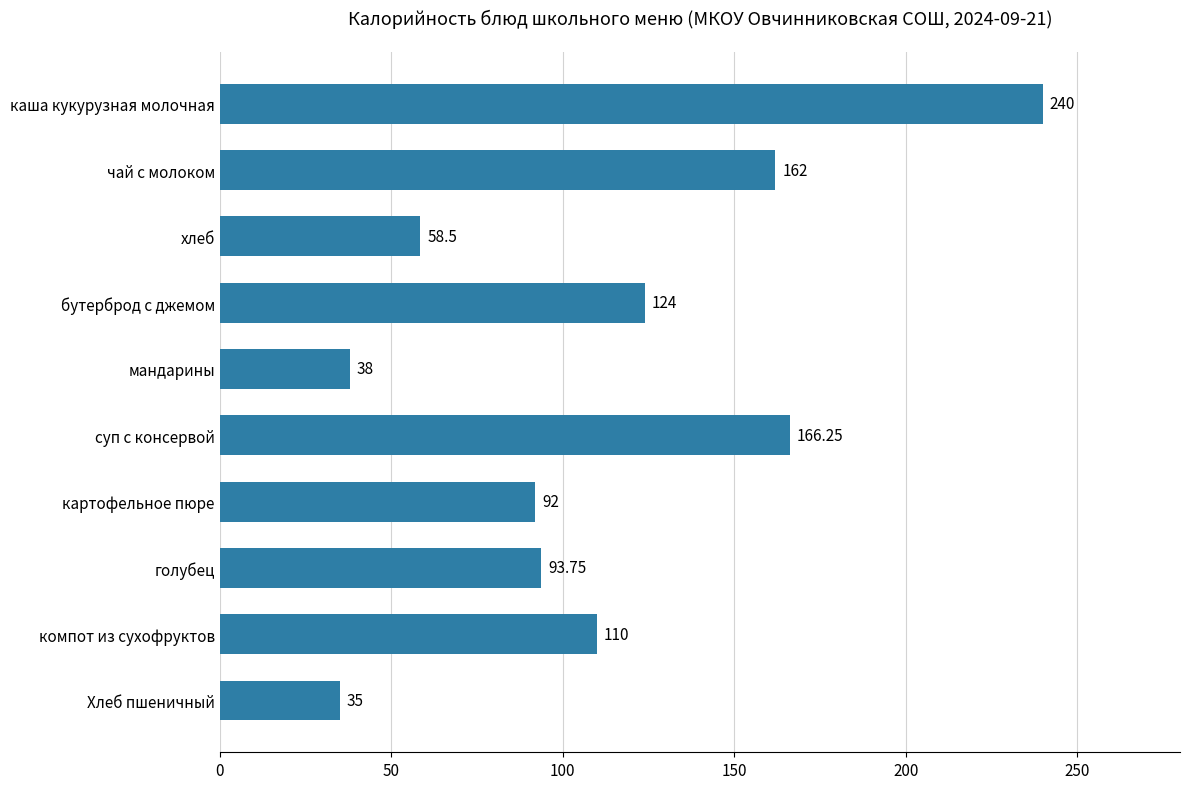

Does the chart contain stacked bars?

No